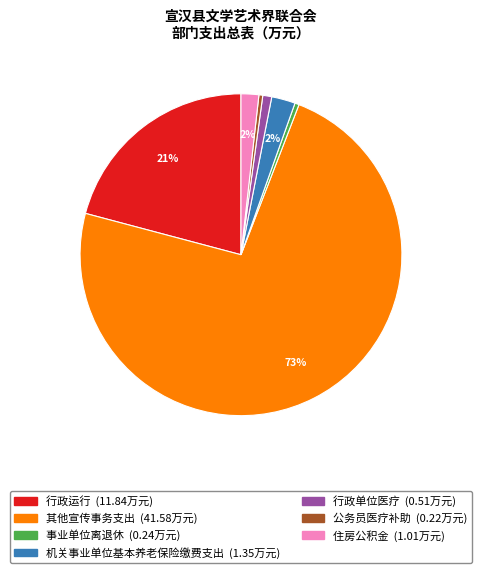

Which slice represents more than half of the pie?

其他宣传事务支出